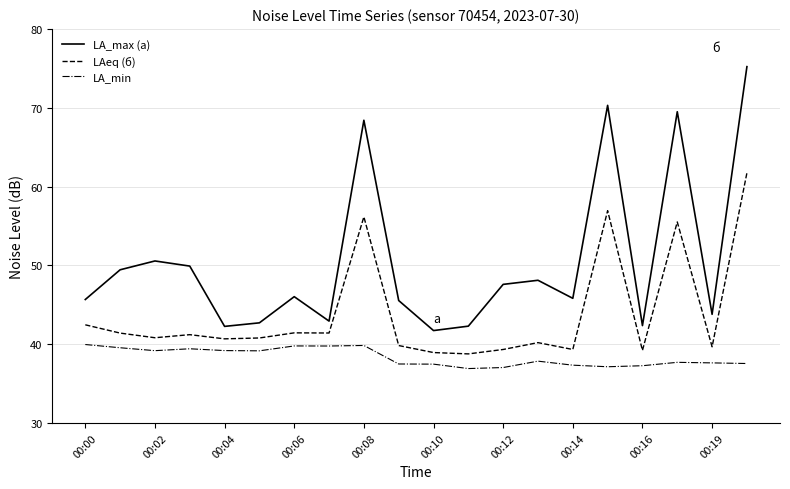

True or false: LA_min and LAeq (б) cross at least once.

False